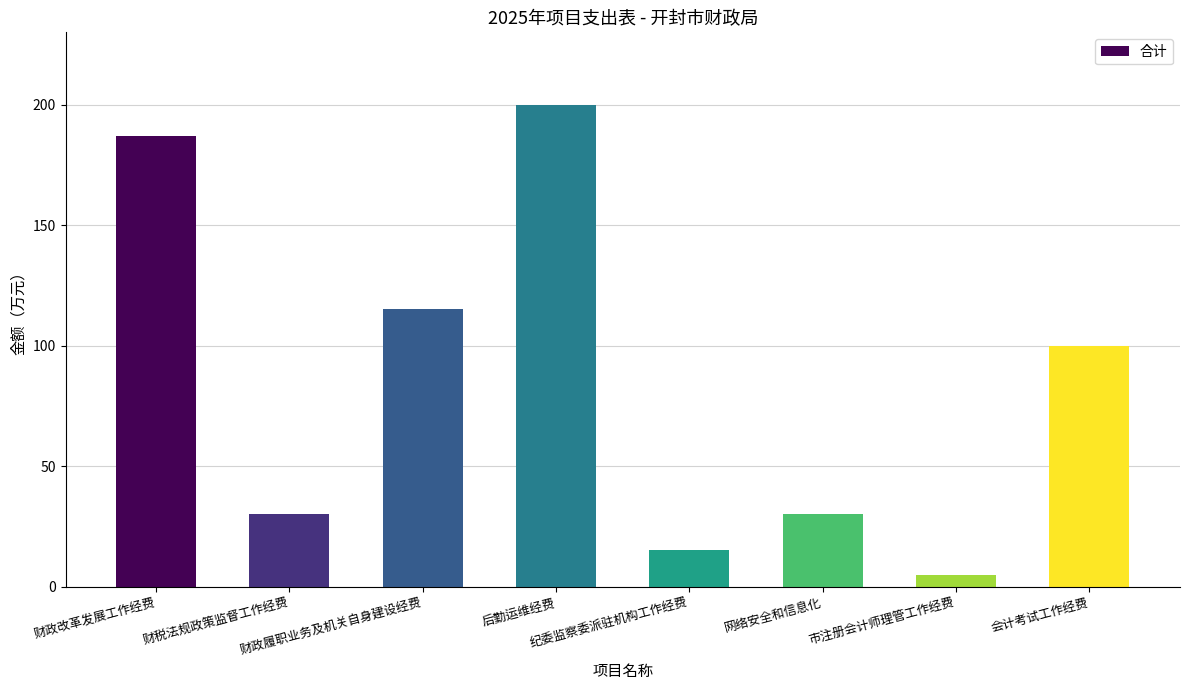

What is the sum of all values?

682